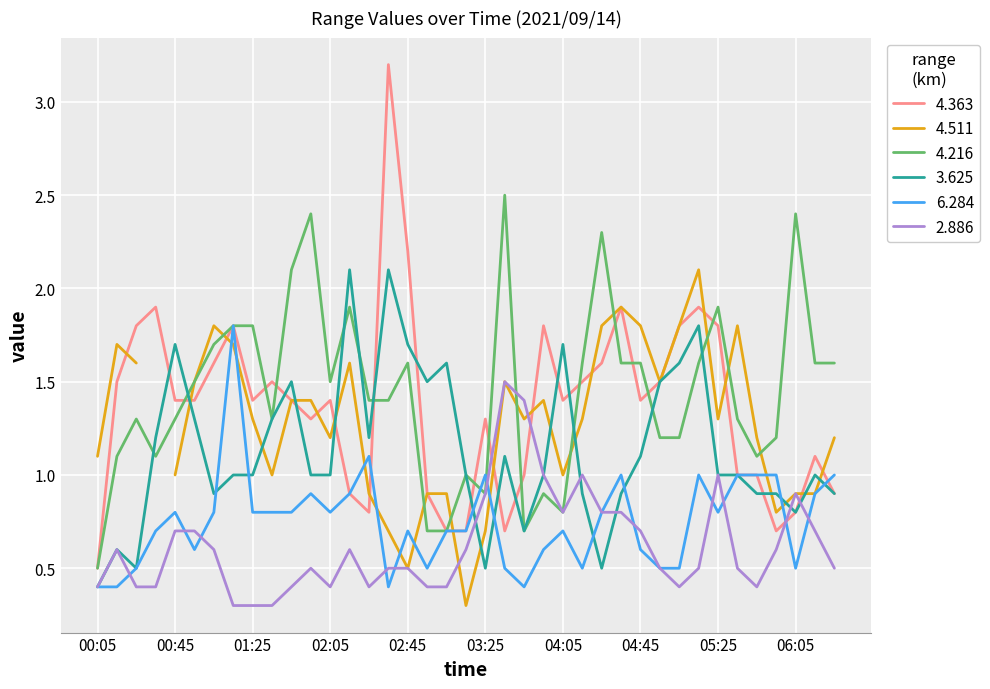

What is the maximum value for 2.886?

1.5